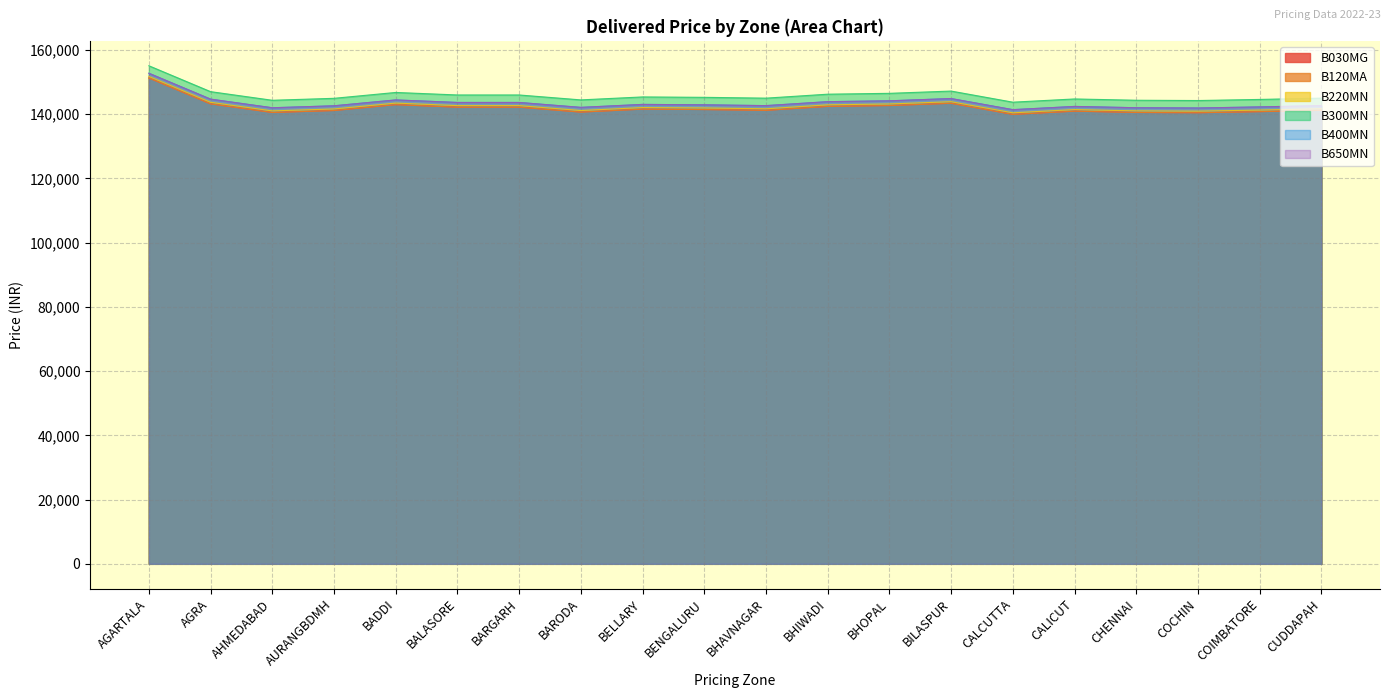

What is the approximate value of B220MN at BARODA?

141105